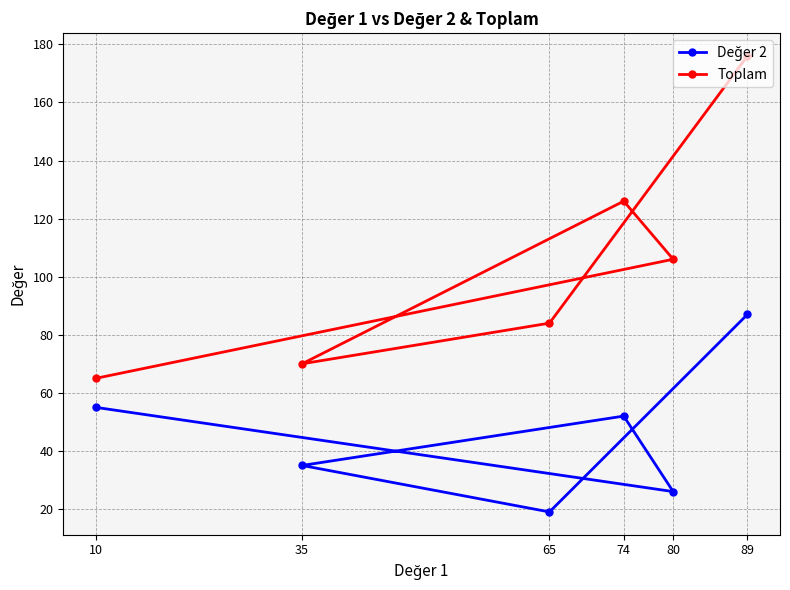

What are all the series names shown in the legend?

Değer 2, Toplam